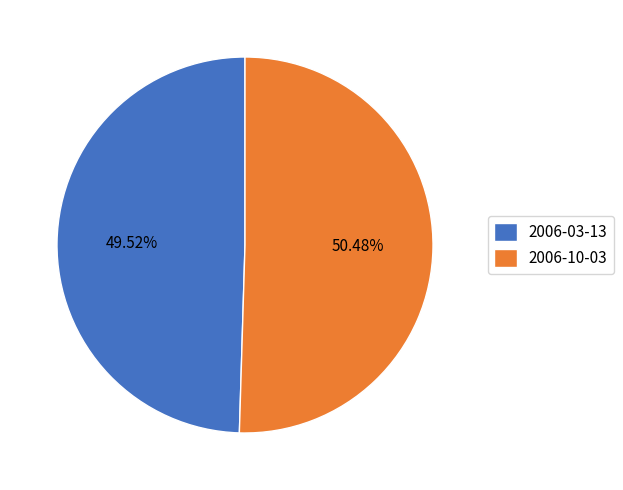

Which slice is the smallest?

2006-03-13